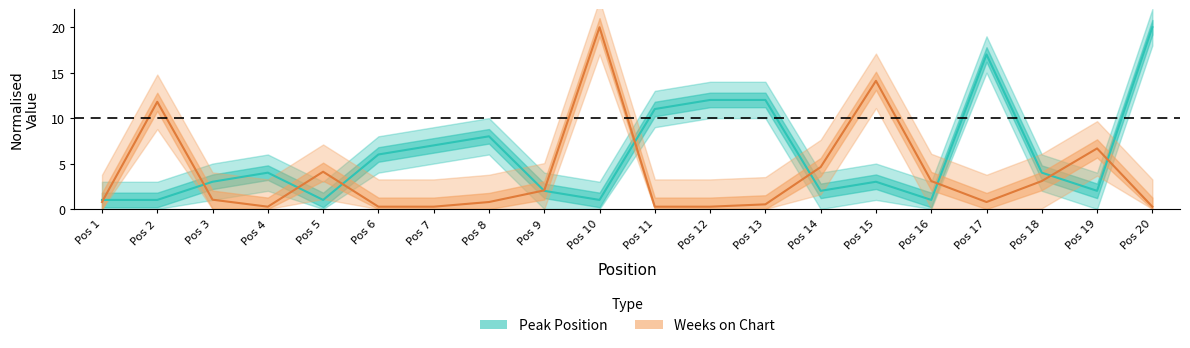

Between which two adjacent categories do Weeks on Chart and Peak Position first intersect?

Pos 1 and Pos 2